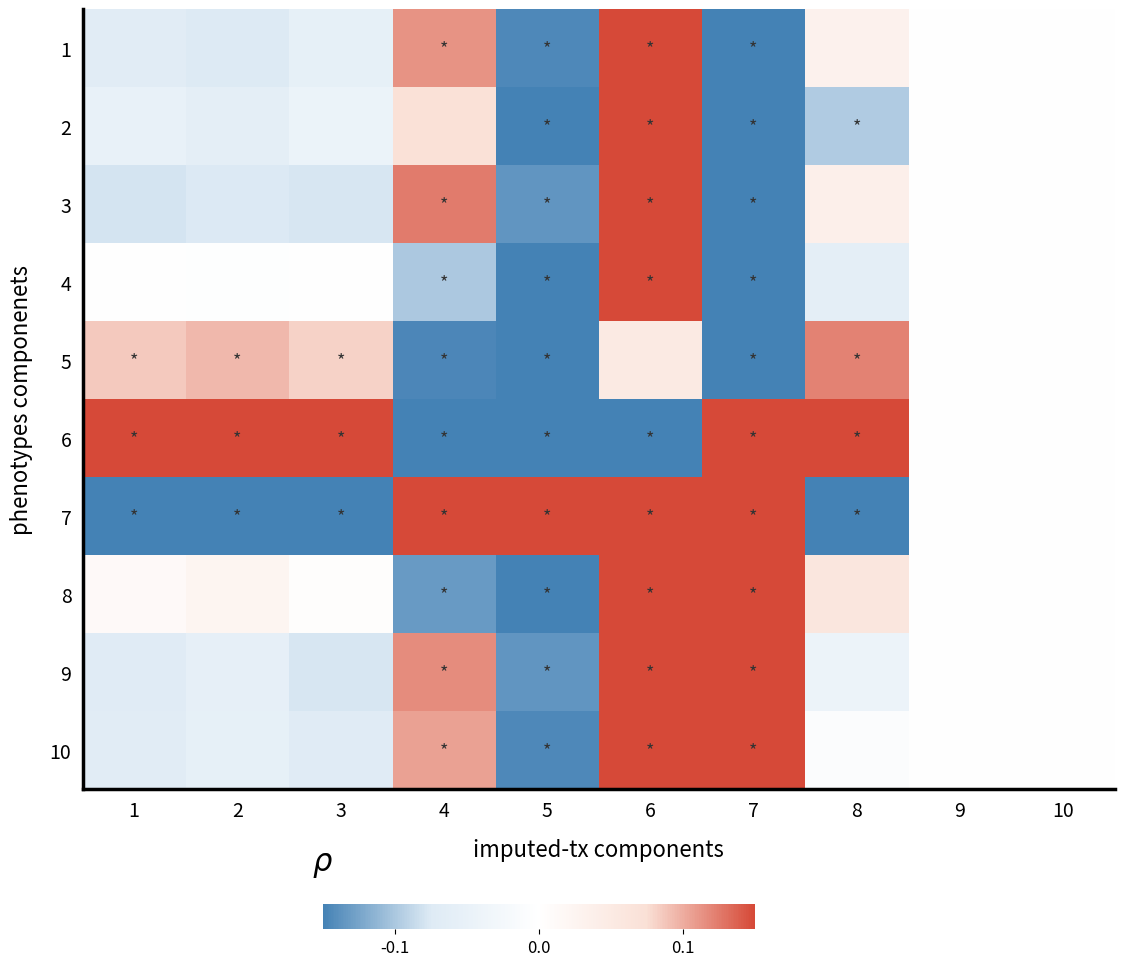

How many series are shown in this chart?

10